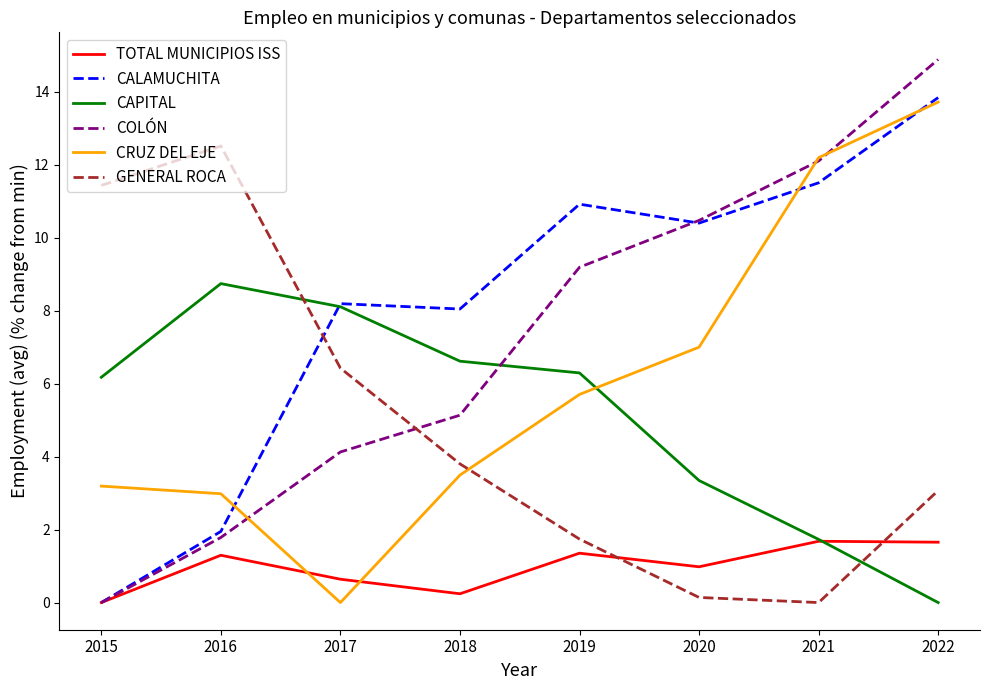

Which series changed the most between 2017 and 2019?

CRUZ DEL EJE